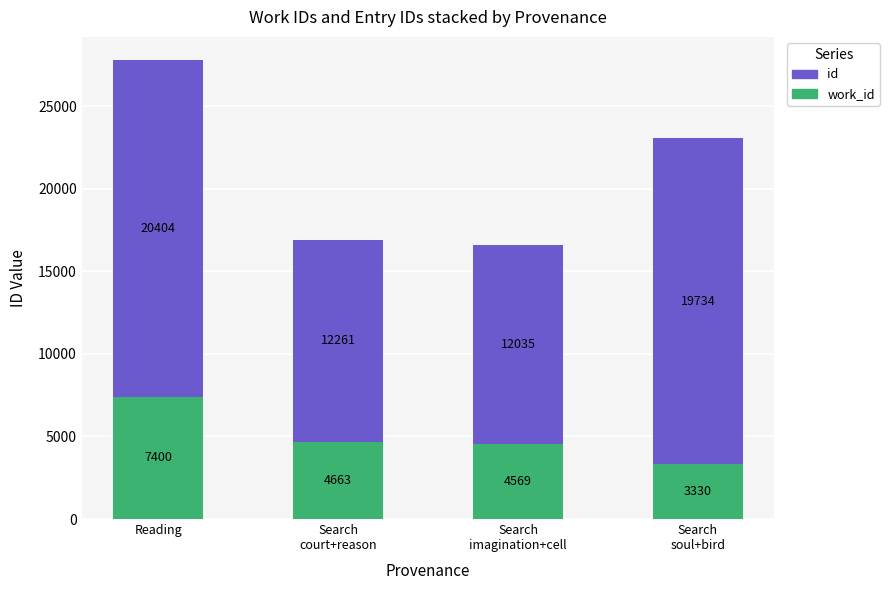

At which category is the sum across all series the highest?

Reading